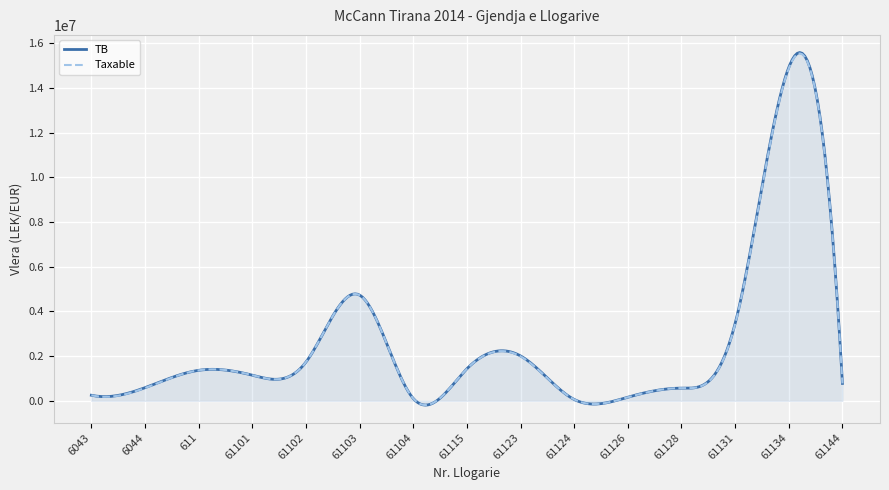

True or false: TB and Taxable cross at least once.

False